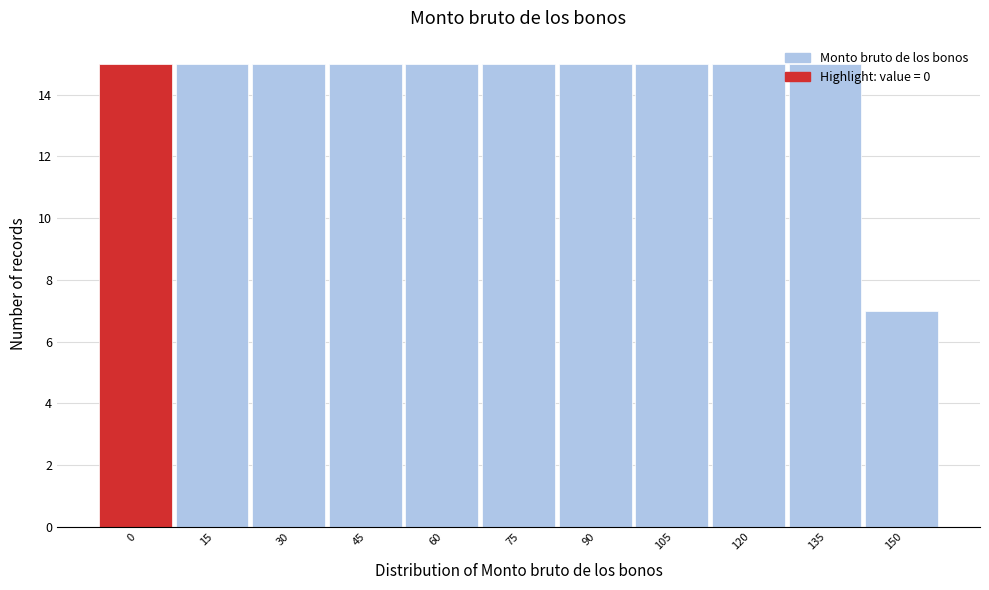

True or false: the data shows 15 at 135.

True